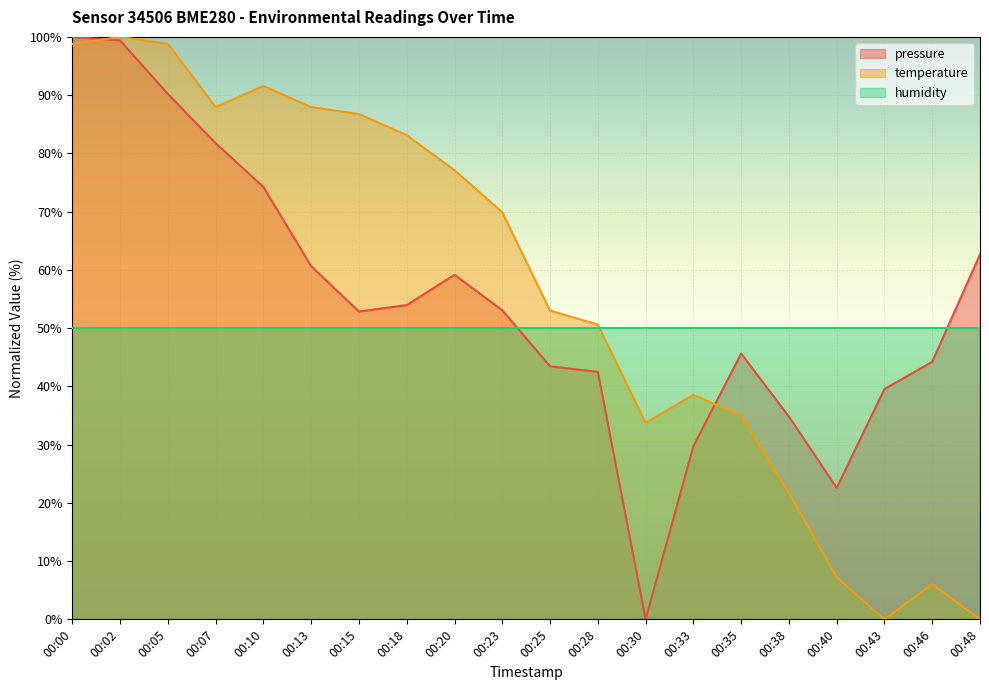

Between 00:33 and 00:30, which is larger?

00:33